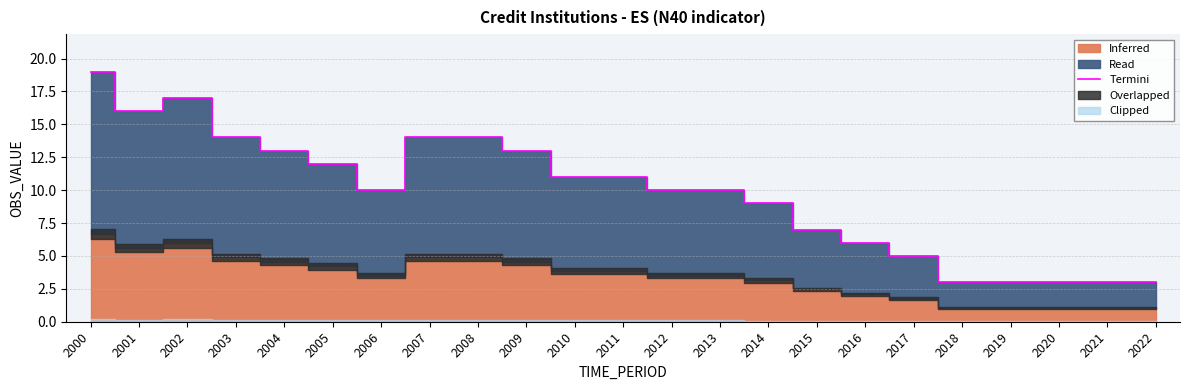

The chart shows a value of 9 at 2014. True or false?

True